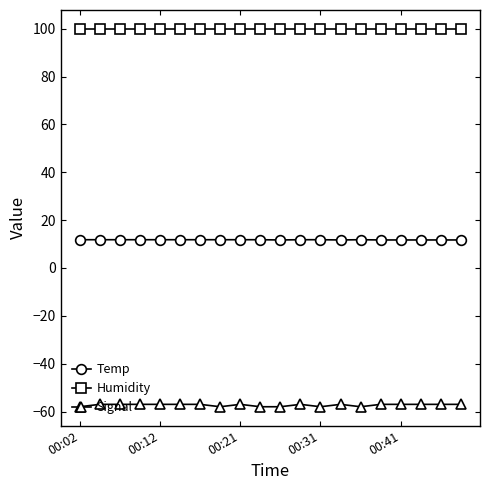

True or false: Humidity and Signal cross at least once.

False